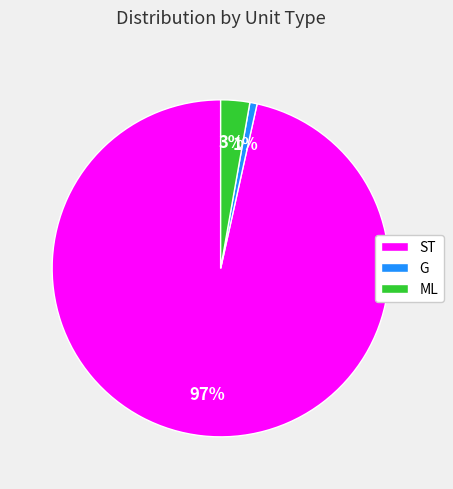

The G slice represents 1% of the pie. True or false?

True